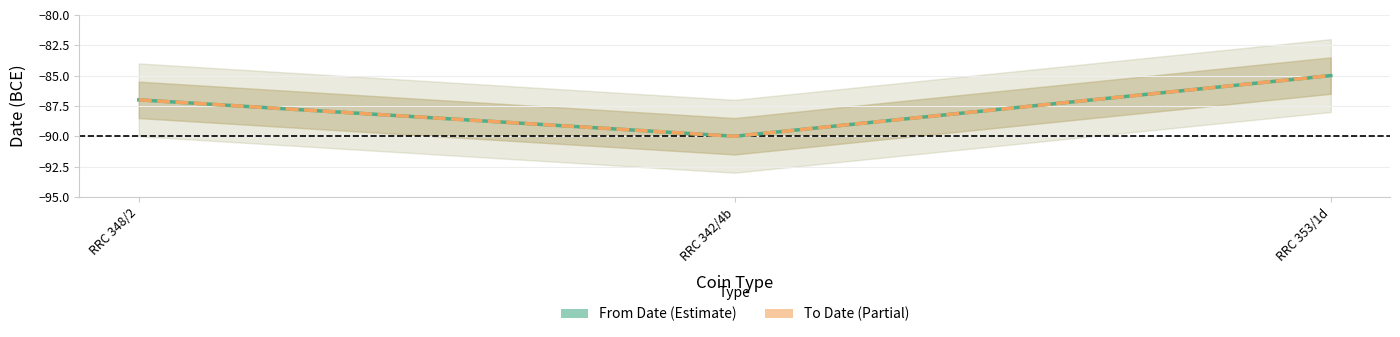

Does the chart display data point markers on the line(s)?

No